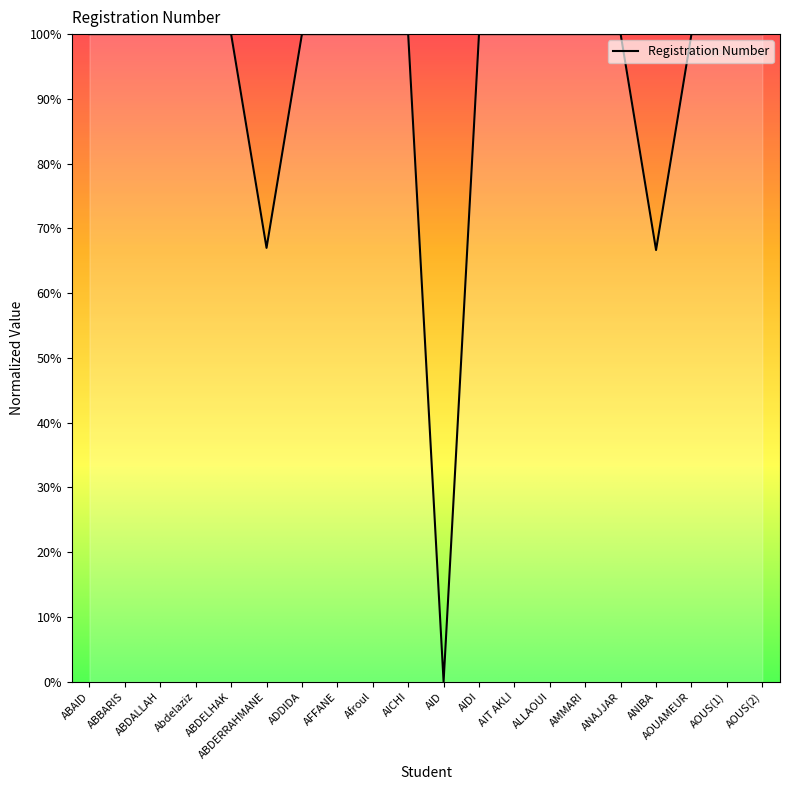

What position from the right is AOUAMEUR?

3